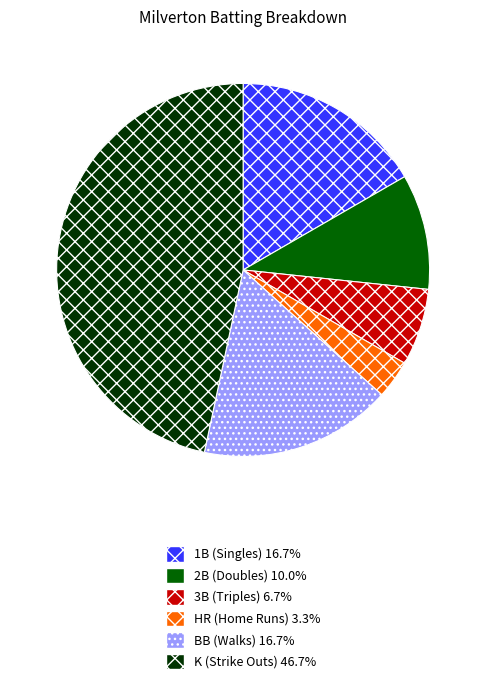

Which category has the biggest portion of the pie?

K (Strike Outs)